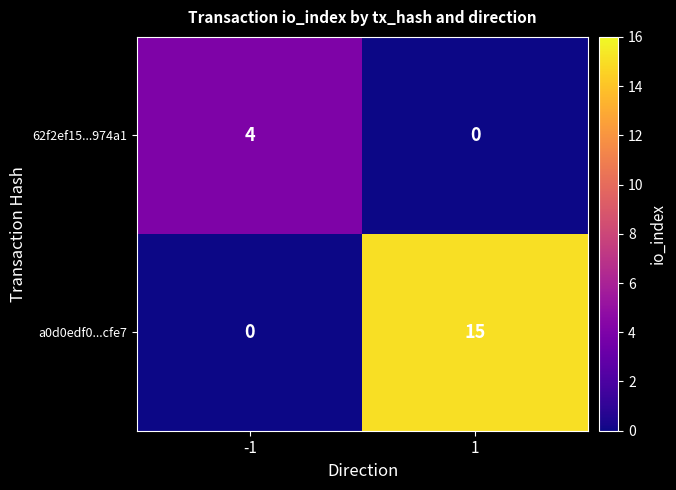

At which category does the chart reach its peak across all series?

1